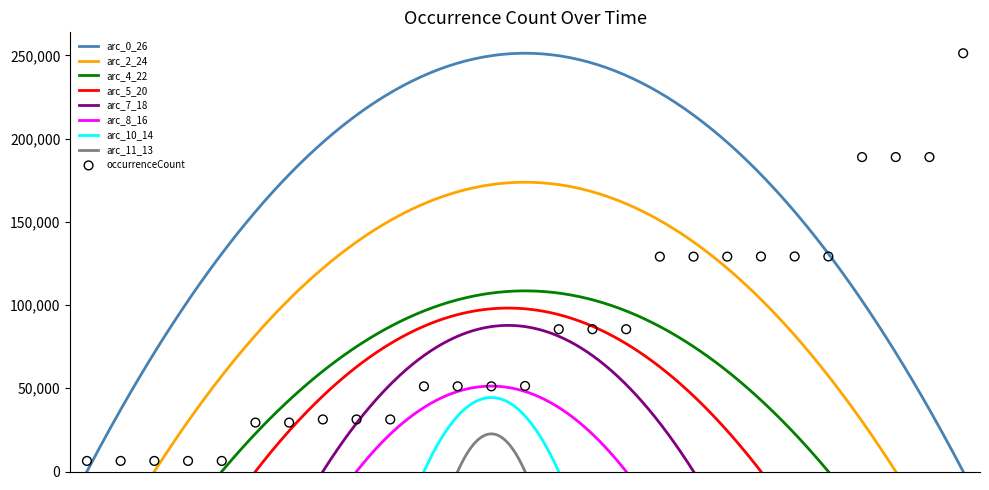

What is the ratio of the value at 2020-01-01 to the value at 2022-07-01?

0.2